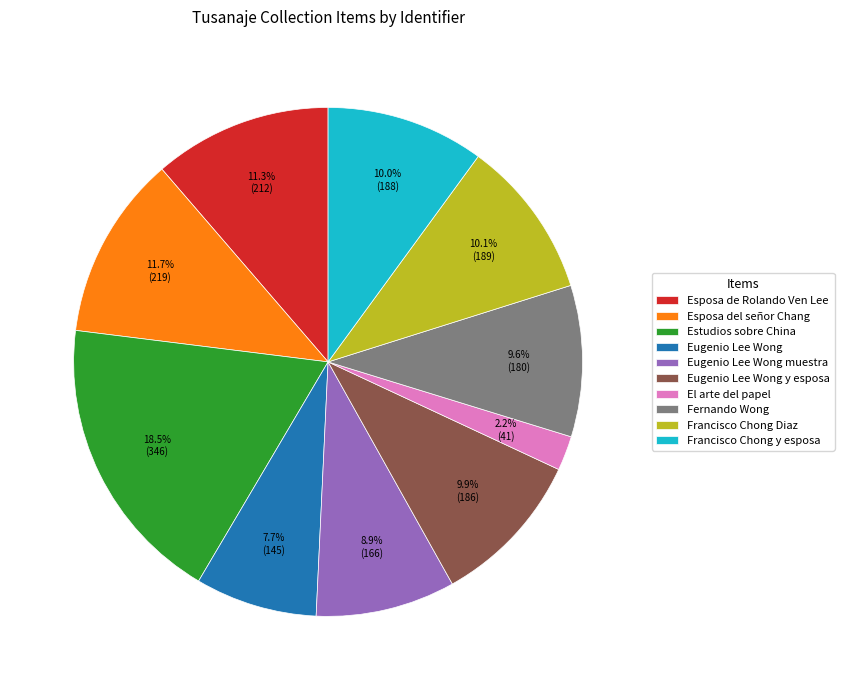

How much of the chart is everything except El arte del papel?

97.8%